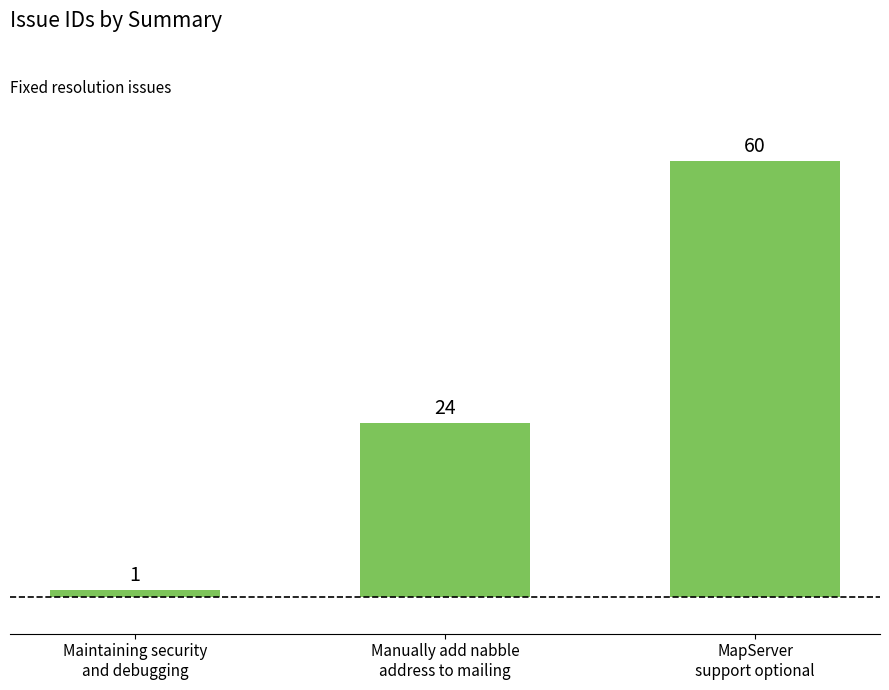

What is the sum of the values at MapServer
support optional and Manually add nabble
address to mailing?

84